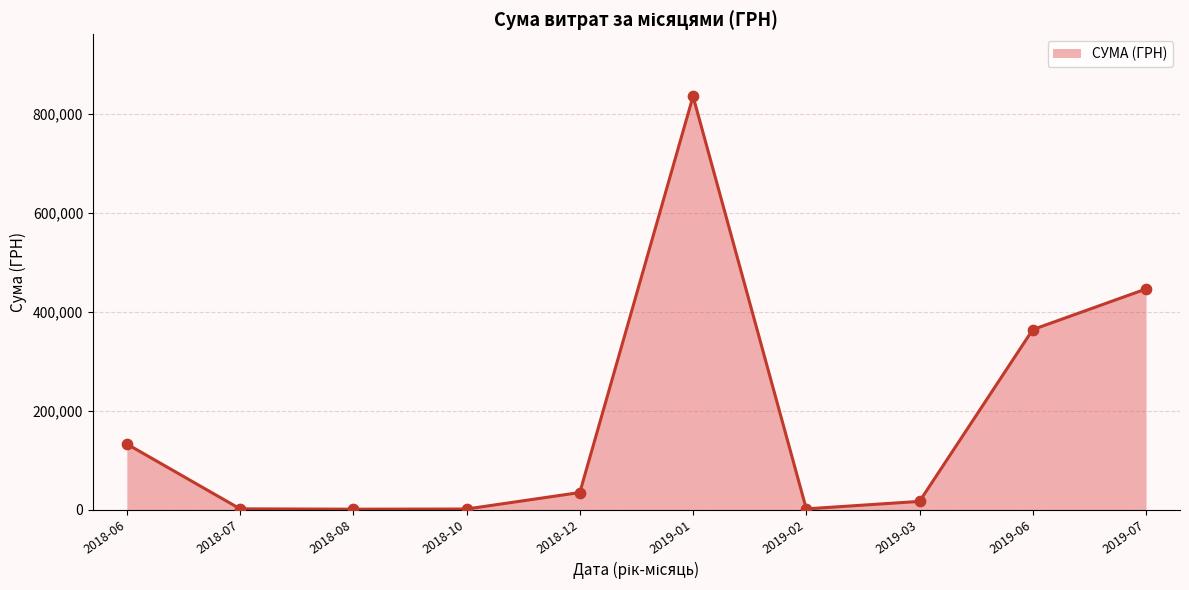

What is the change in value from 2018-12 to 2019-07?

+411153.4